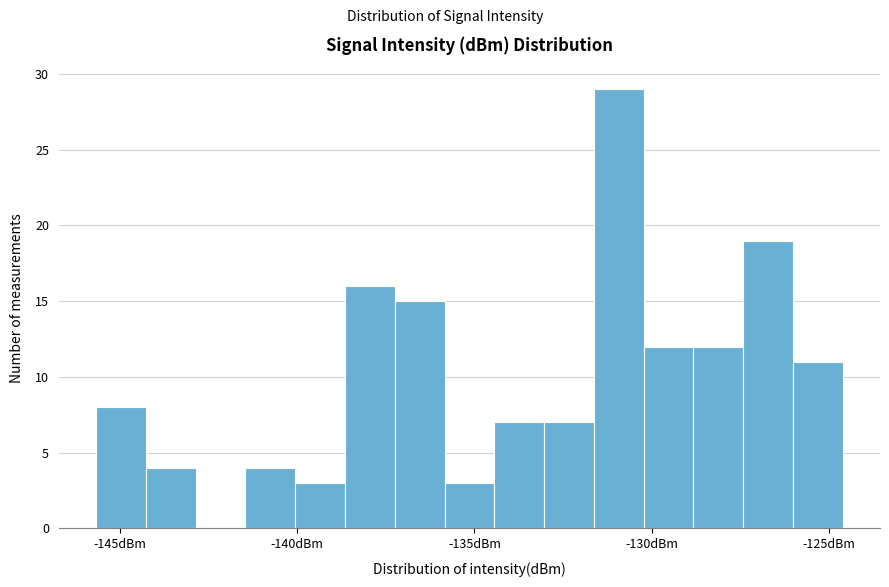

Around what value on the x-axis is the tallest bar? Give the approximate position of its centre, as read against the axis.

-131.0